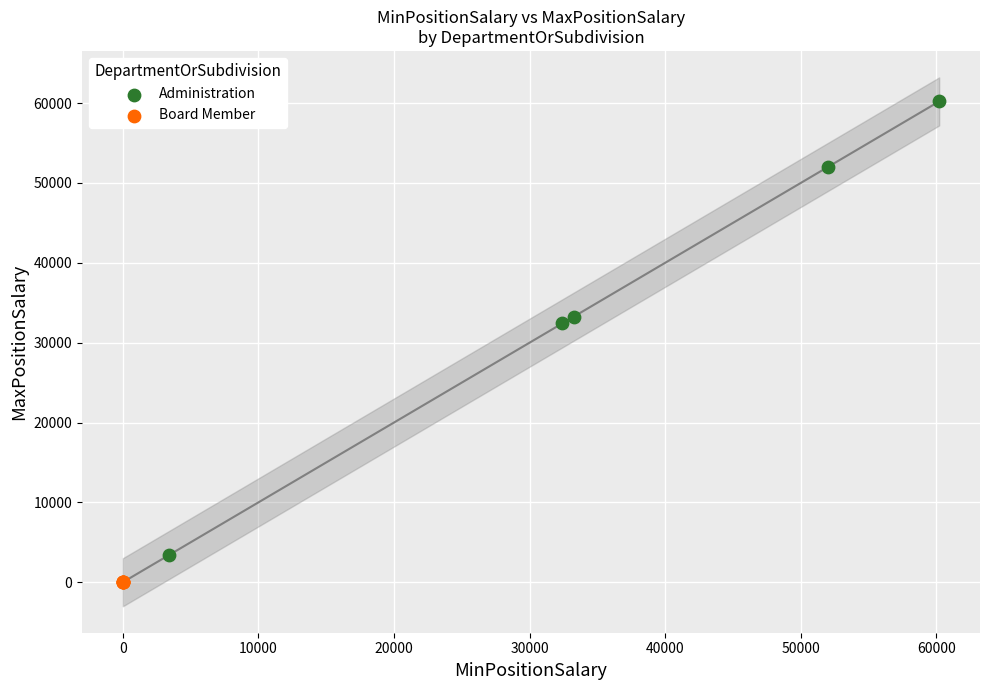

Which series reaches the maximum Y coordinate?

Administration